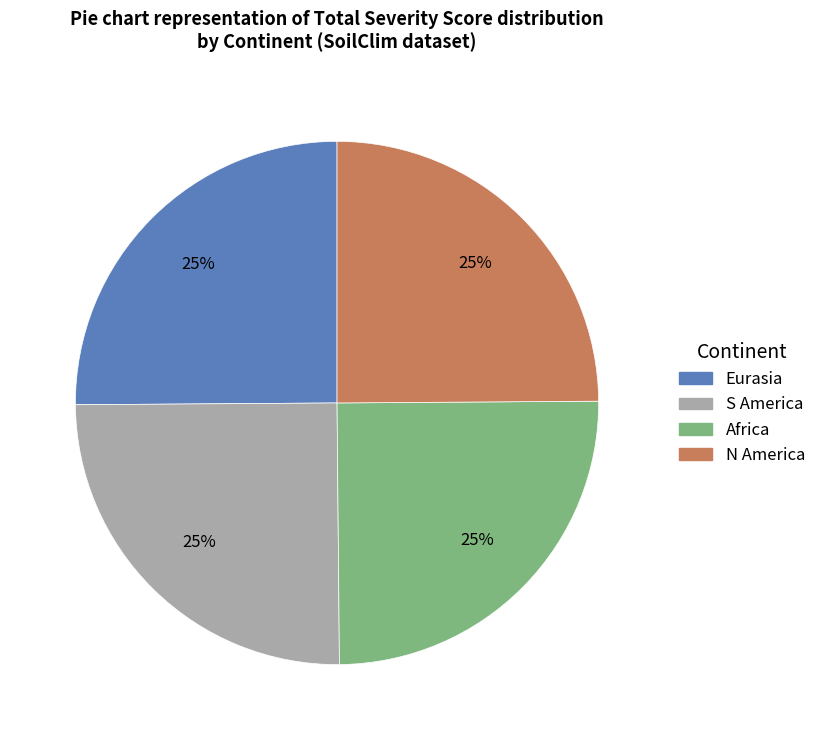

Is S America the majority of the pie?

No